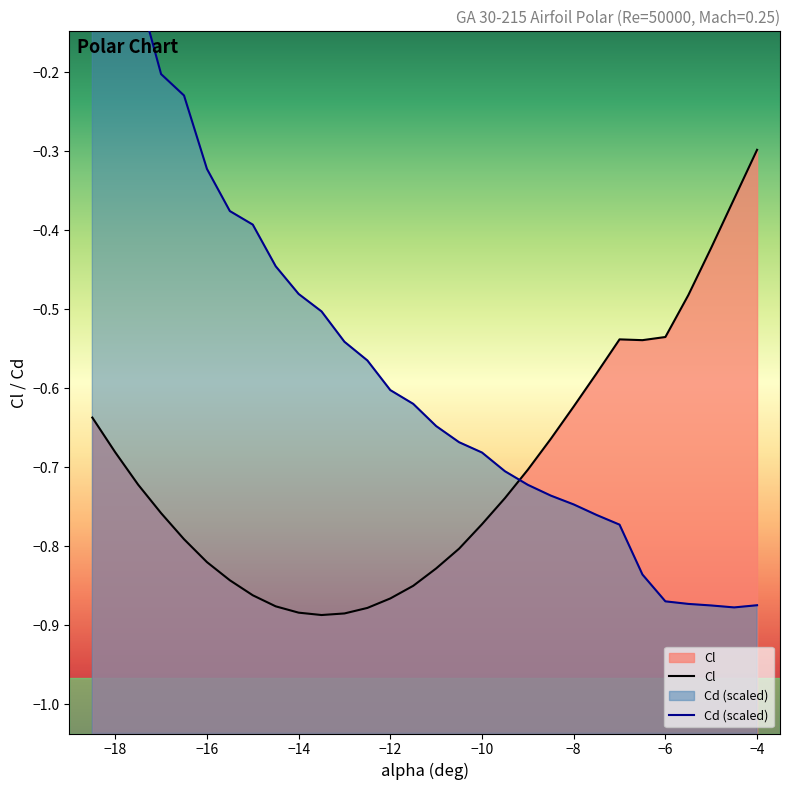

What is the value of the 17th point from the left?

-0.8